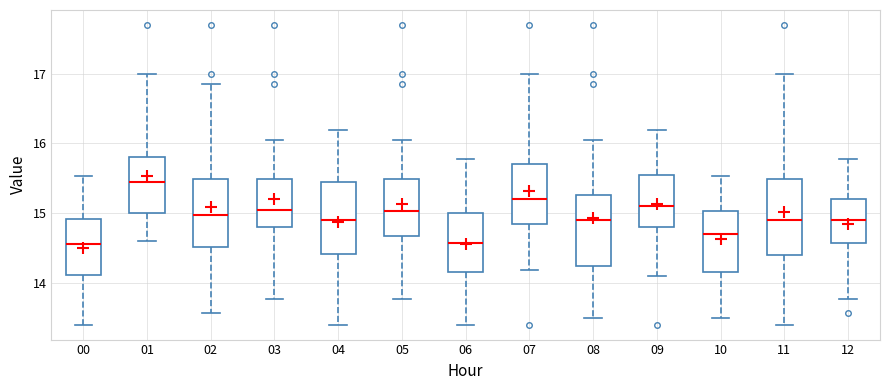

Where does the upper whisker of the box at x = 00 end on the y-axis? The values are not printed on the chart, so give them approximately, as read against the axis.

15.5